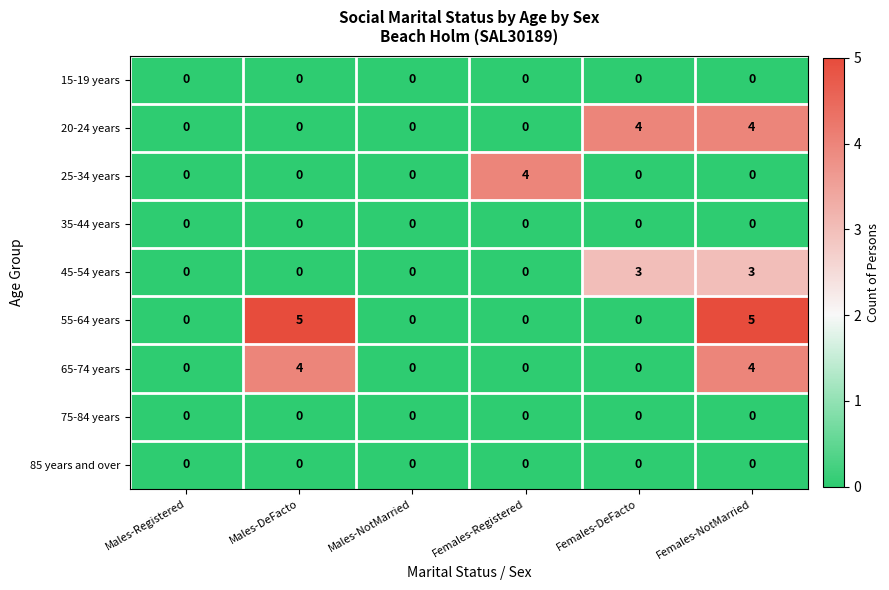

What is the spread (max minus min) of values at Males-DeFacto?

5